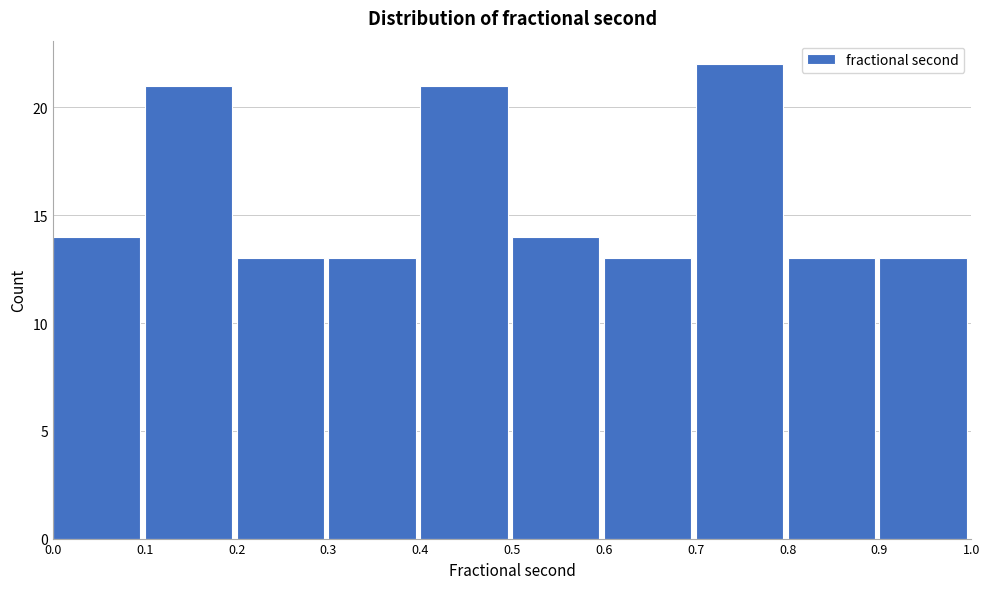

Reading left to right, transcribe this chart: for each bar, give the range it covers on the x-axis and its height. The values are not printed on the chart, so give them approximately, as read against the axis.

0.0 to 0.1: 14
0.1 to 0.2: 21
0.2 to 0.3: 13
0.3 to 0.4: 13
0.4 to 0.5: 21
0.5 to 0.6: 14
0.6 to 0.7: 13
0.7 to 0.8: 22
0.8 to 0.9: 13
0.9 to 1.0: 13